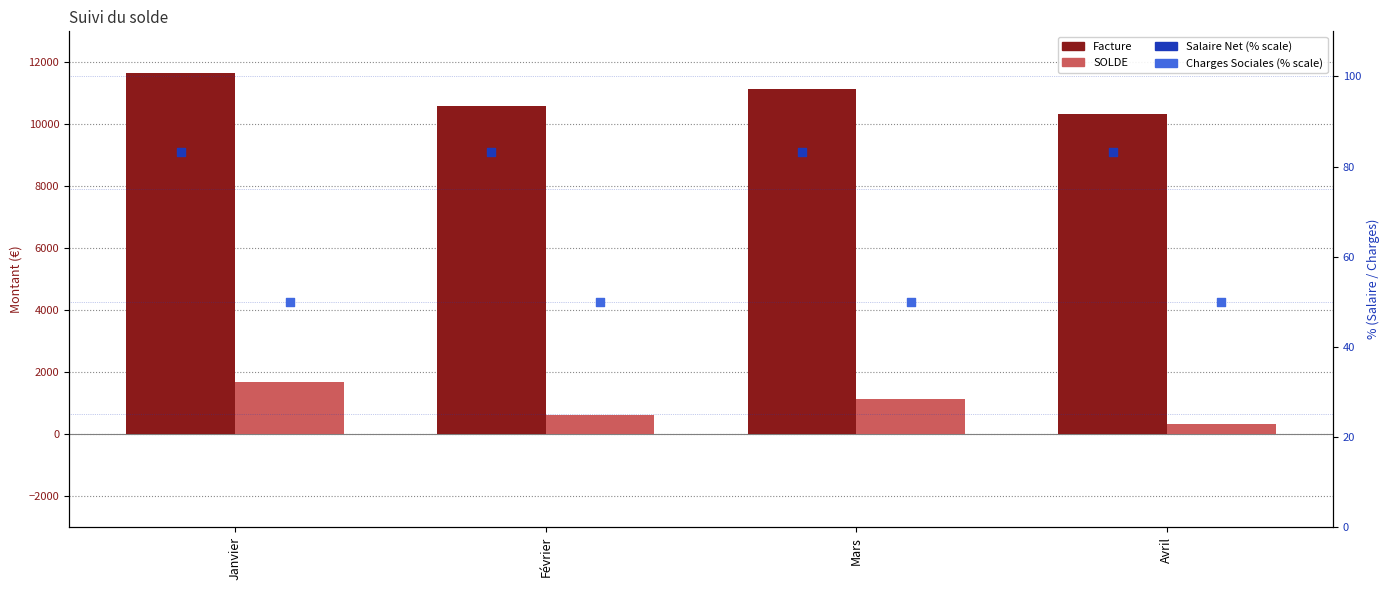

At how many categories does at least one series exceed 303?

4